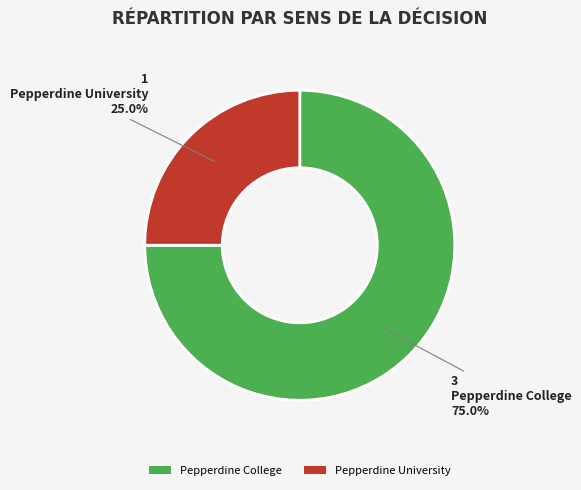

What is the total percentage of Pepperdine College and Pepperdine University?

100.0%